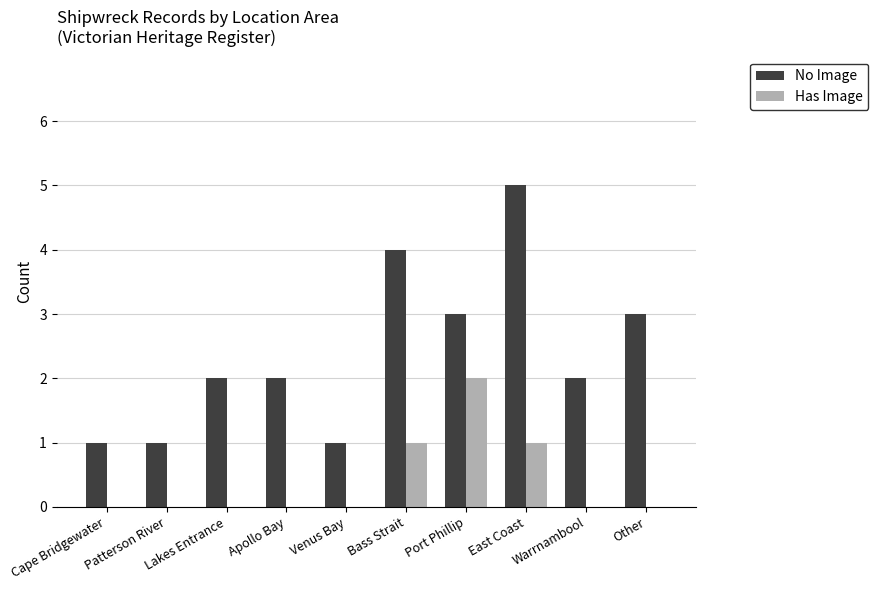

Is it true that Has Image equals 0 at Other?

True